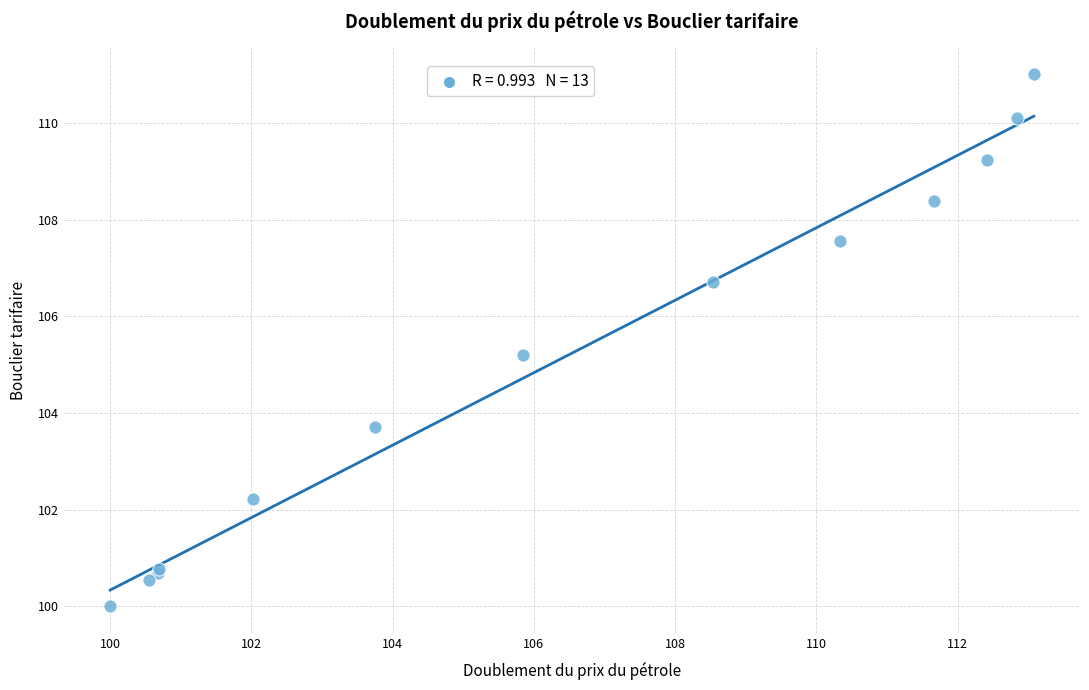

What Y value in the scatter plot is closest to 105?

105.2